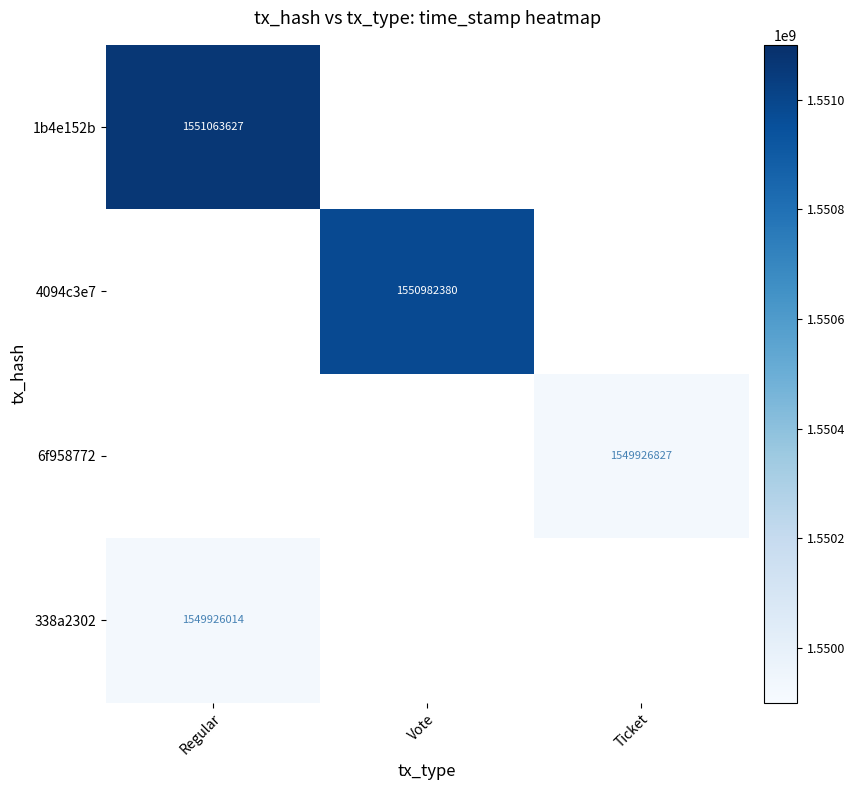

Rank the series by their maximum value, from highest to lowest.

1b4e152b, 4094c3e7, 6f958772, 338a2302